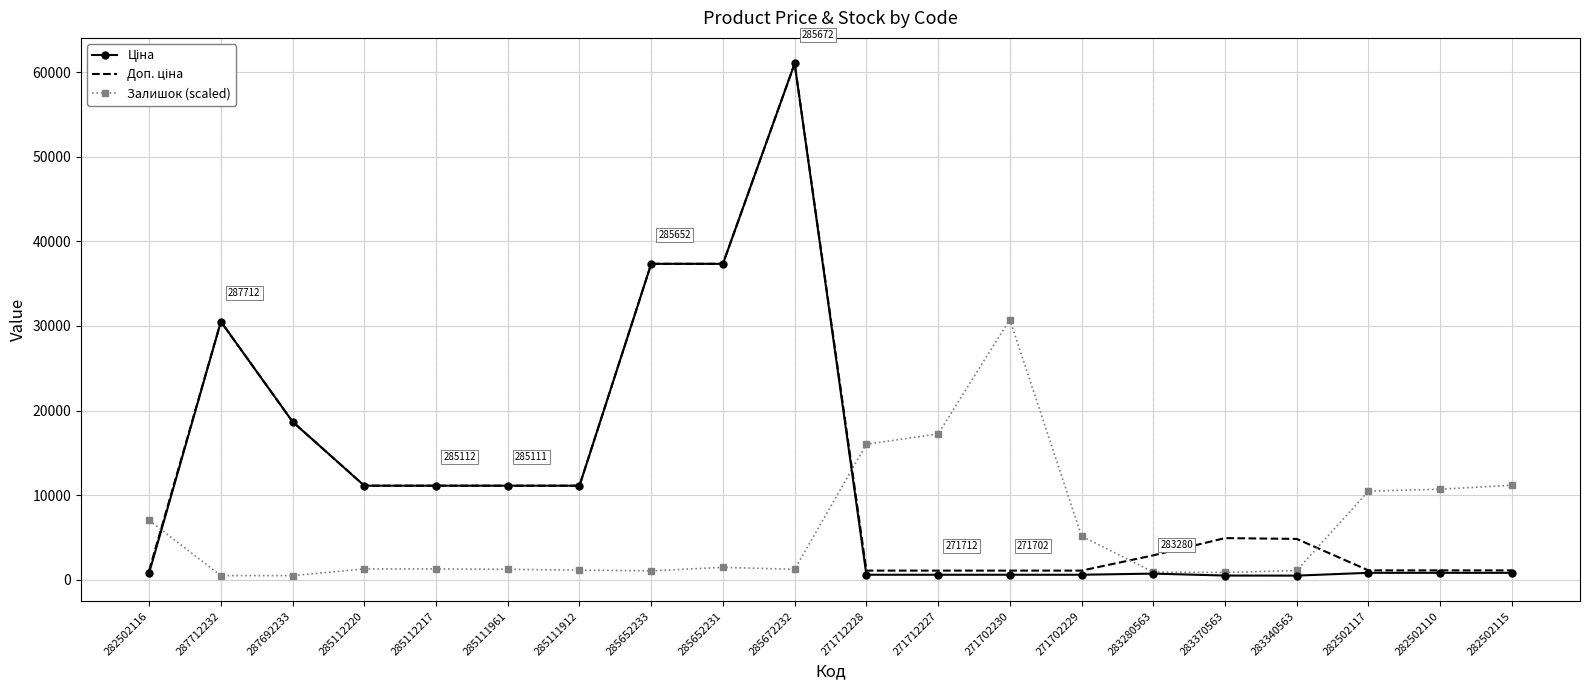

True or false: Залишок (scaled) has a value of 1461.6 at 285652231.

True